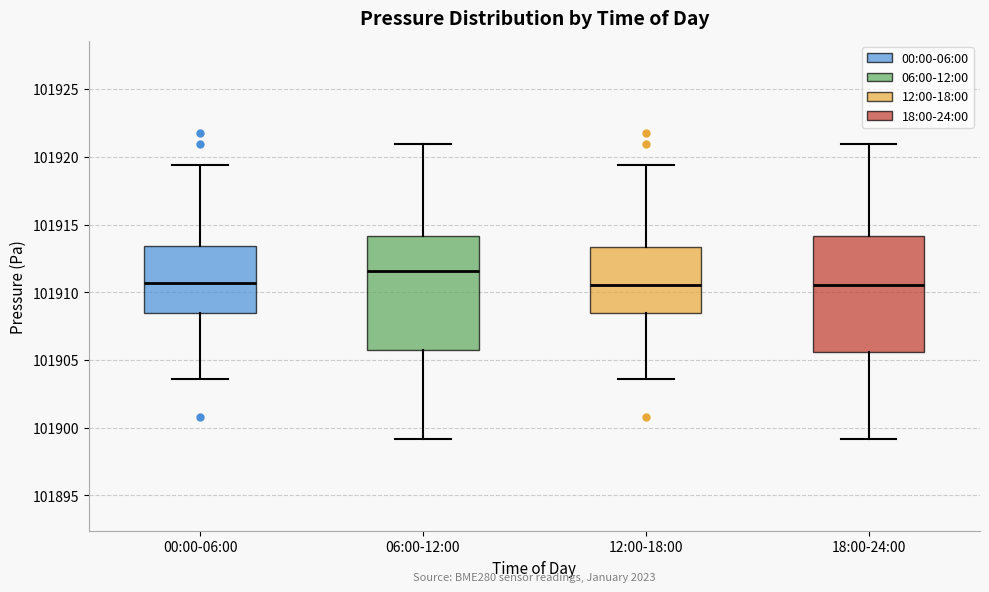

Where does the upper whisker of the box for 06:00-12:00 end on the y-axis? The values are not printed on the chart, so give them approximately, as read against the axis.

101921.0